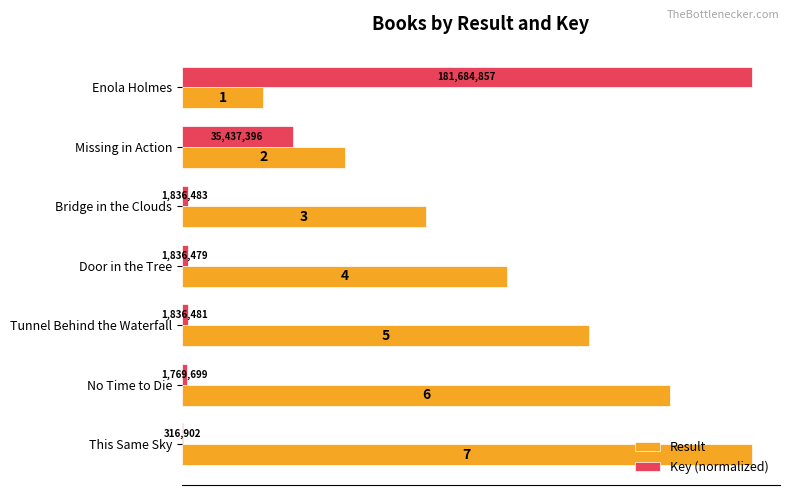

Is the value of Result at No Time to Die greater than the value of Key (normalized) at This Same Sky?

Yes